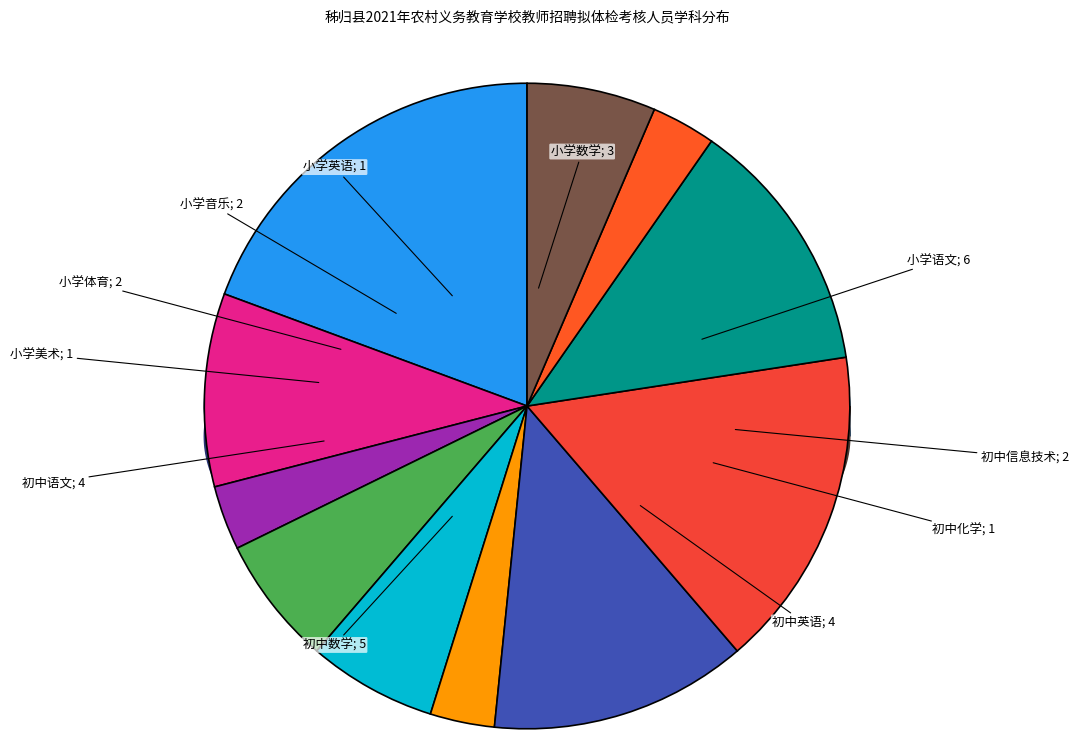

Does any single category account for the majority?

No